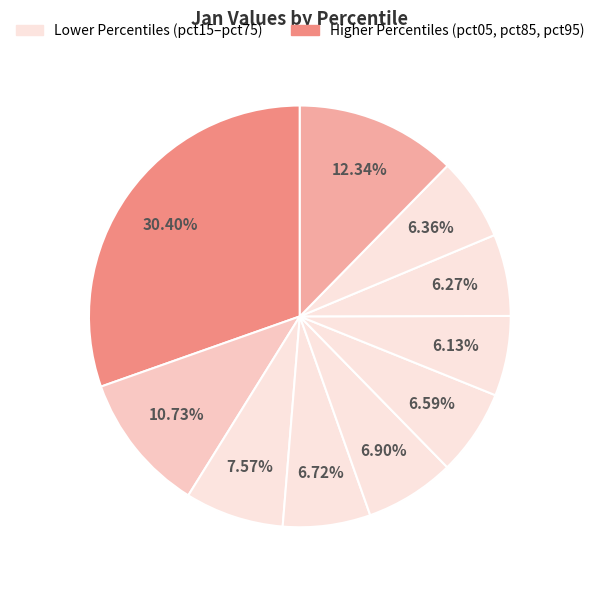

Count the number of slices in the pie.

10